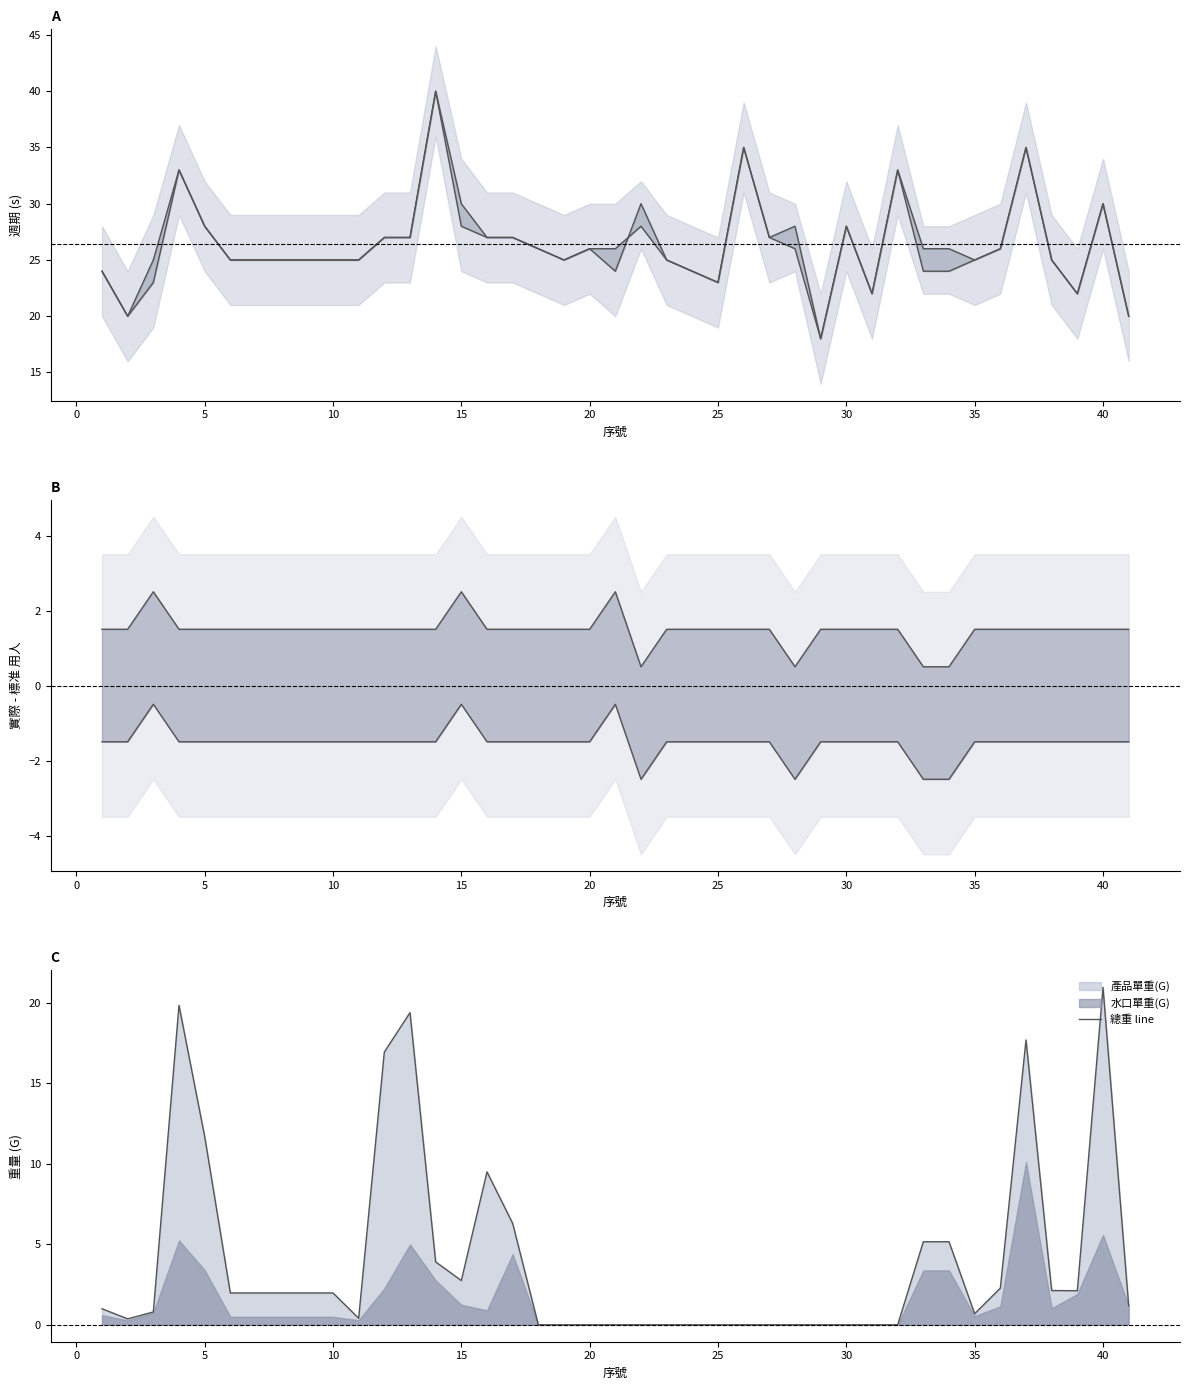

How many categories are shown in the chart?

40